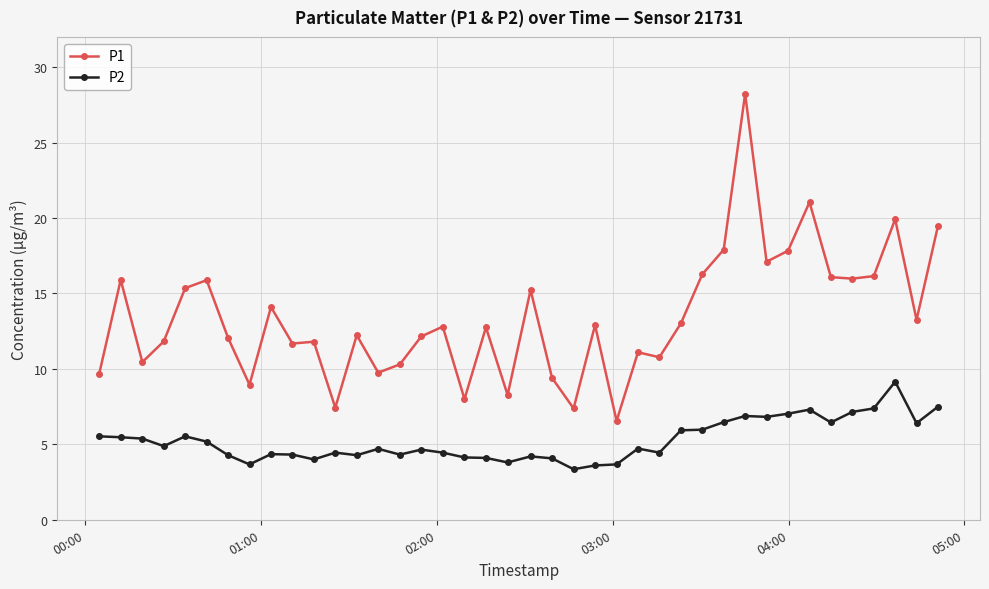

True or false: P2 and P1 cross at least once.

False